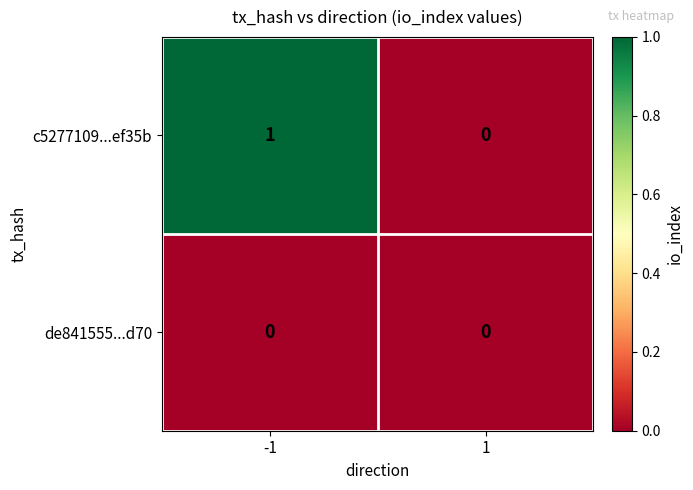

At -1, list the series in order from smallest to largest.

de841555...d70, c5277109...ef35b